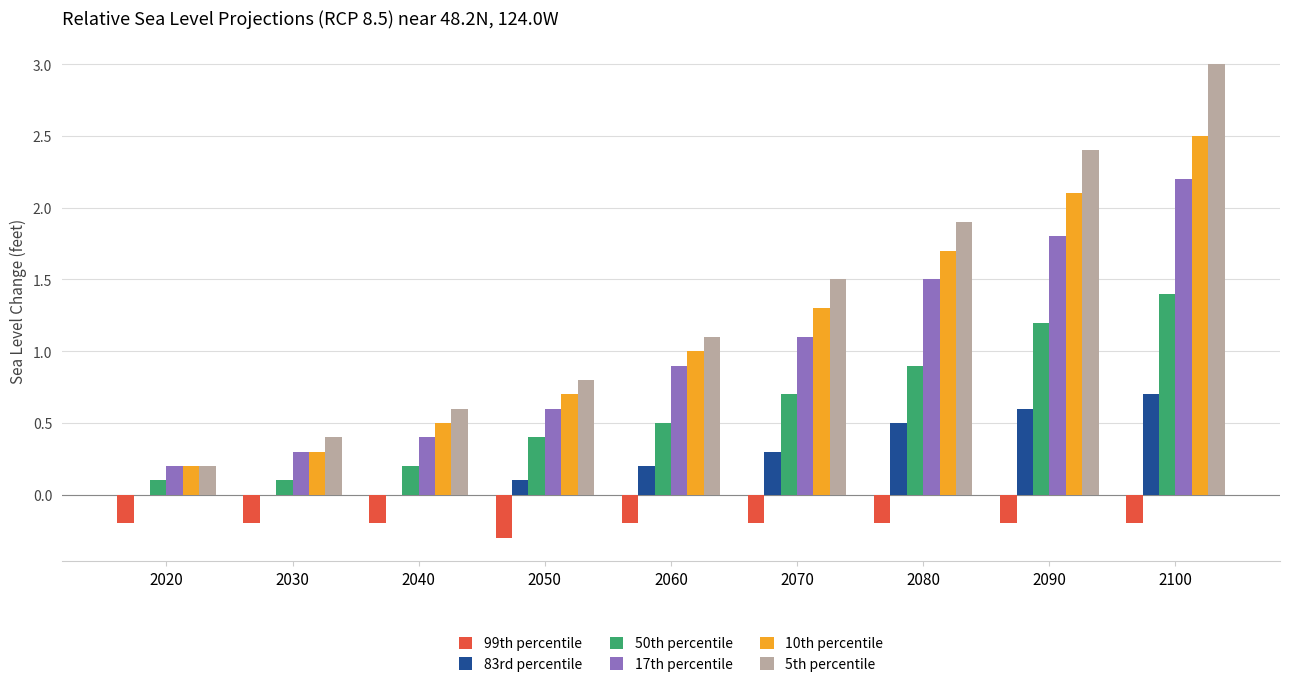

Between 2020 and 2050, which series saw the biggest shift?

5th percentile